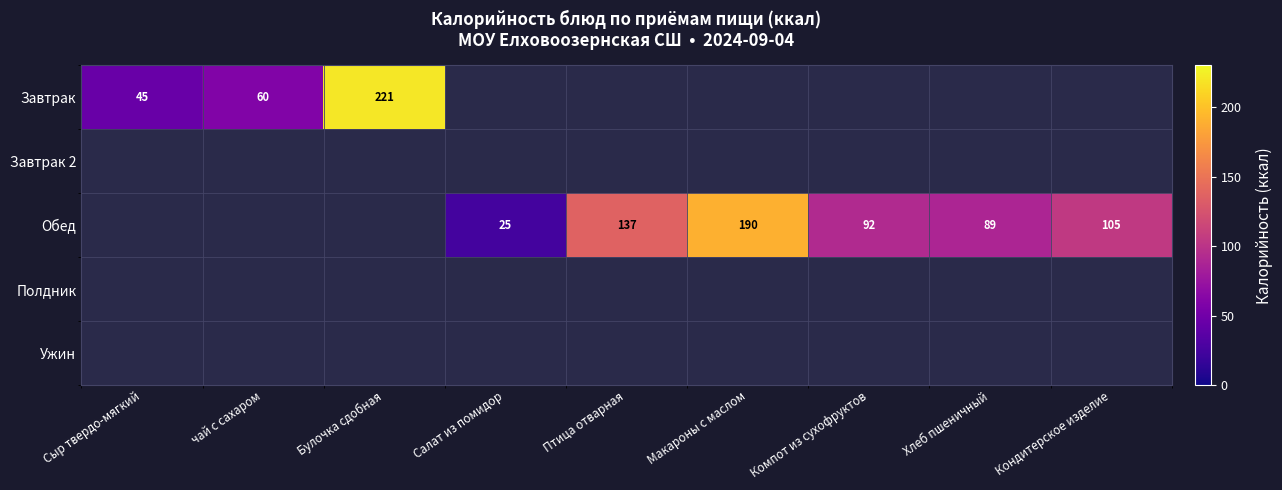

The value of Обед at Птица отварная is 137. True or false?

True